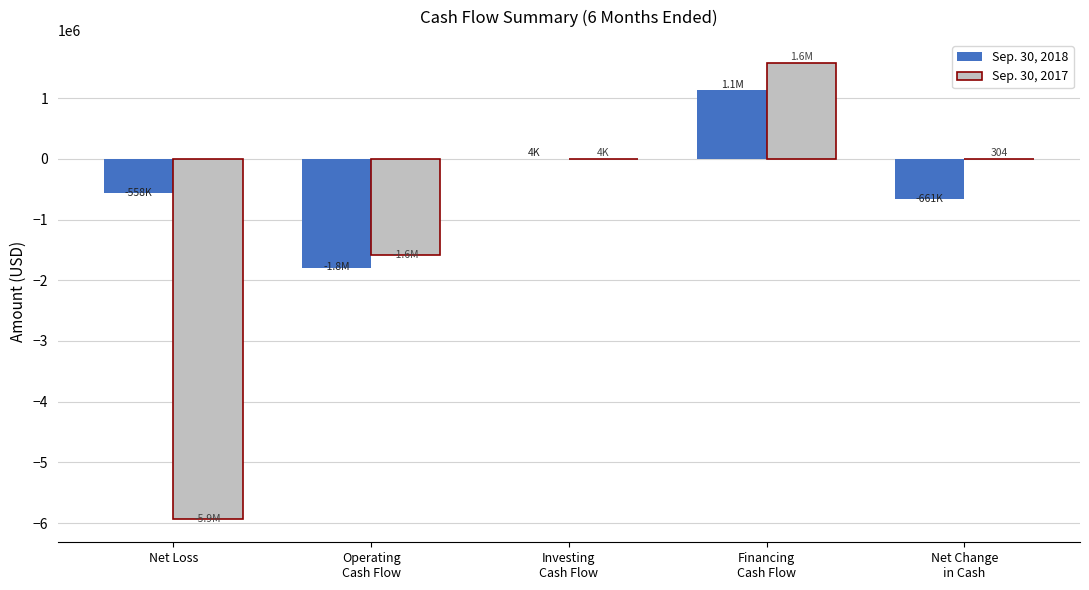

Is it true that Sep. 30, 2018 equals -558334 at Net Loss?

True